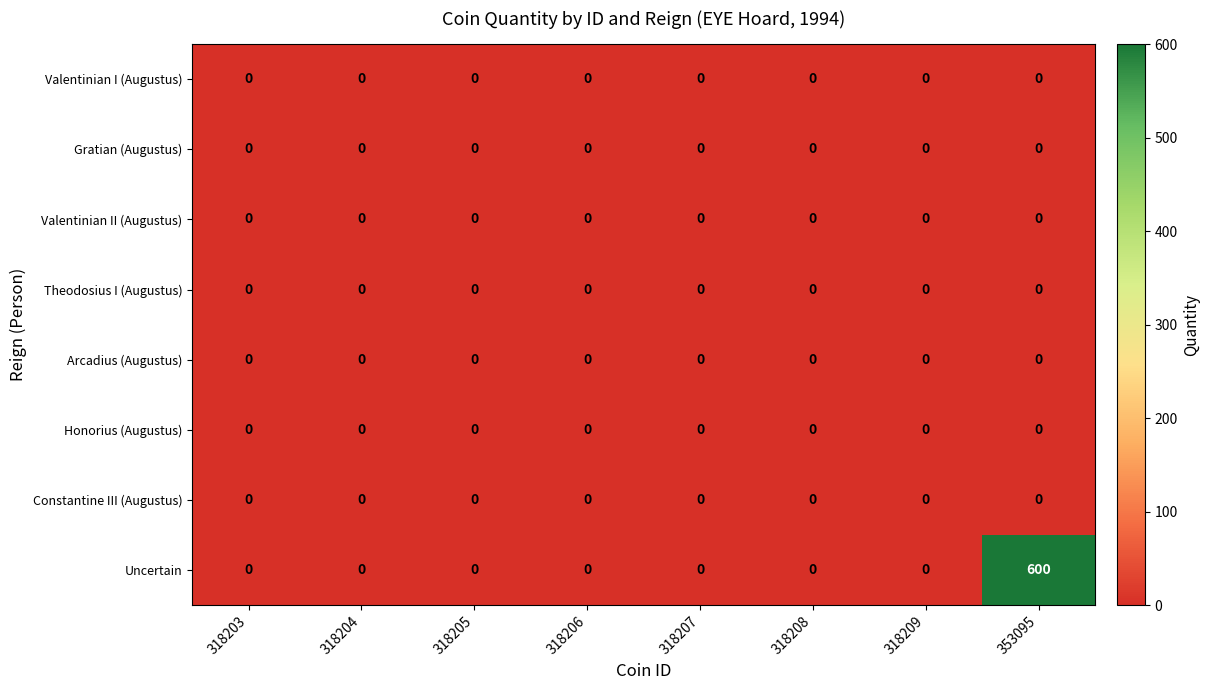

Which category has the highest value across all series?

353095